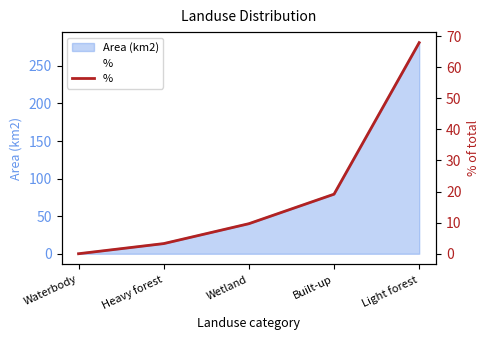

How many values are below 9?

2